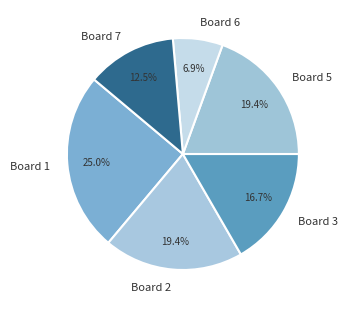

To the nearest percent, what percentage of the pie is Board 6?

7%